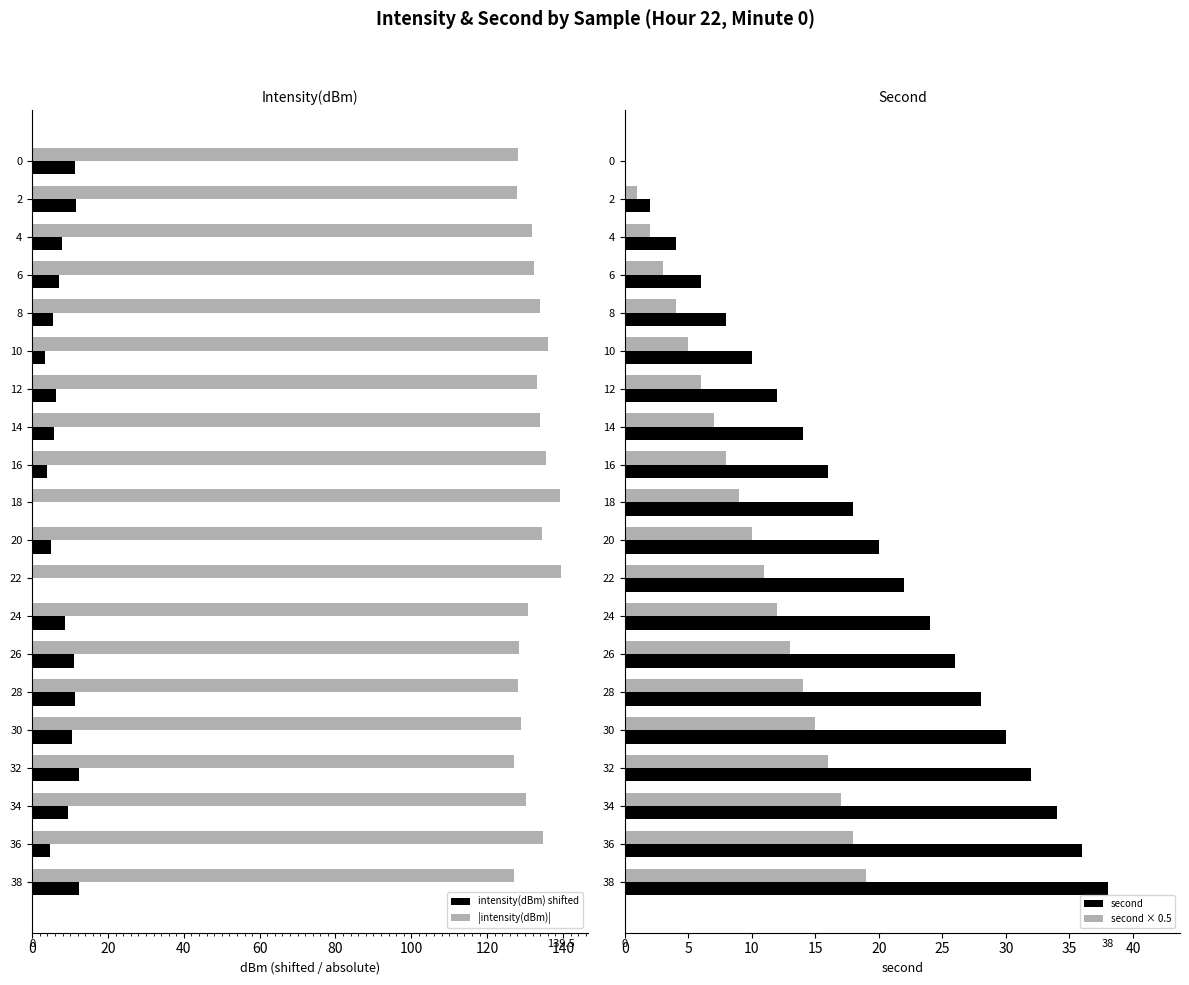

Rank the series by their maximum value, from highest to lowest.

|intensity(dBm)|, second, second × 0.5, intensity(dBm) shifted